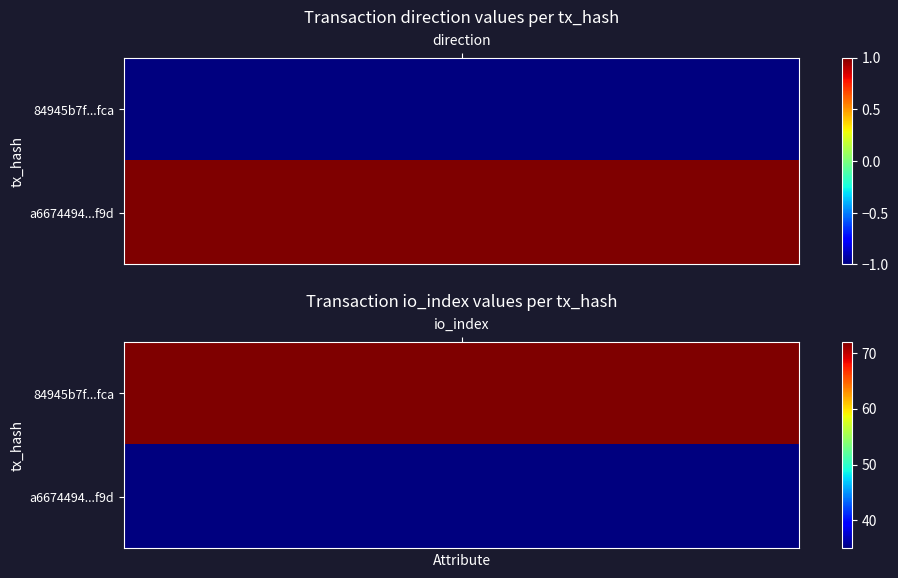

Reading right to left, list all the values displayed in this chart.

84945b7f01d75a61f2f91e73a48d59301230fca: 72	-1
a6674494b1c5bba9972a0b4ce94b3a023df4f9d: 35	1